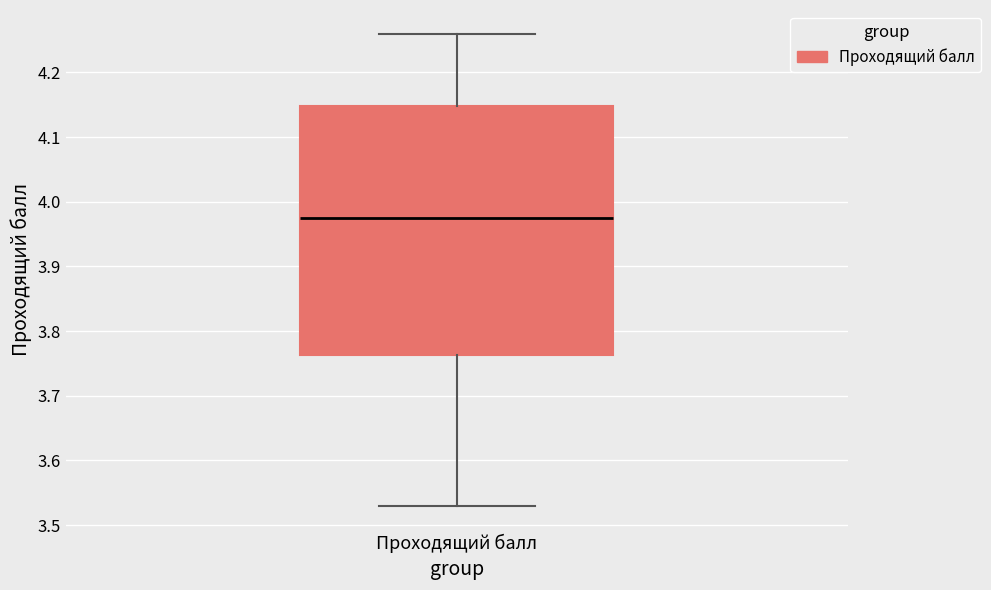

Transcribe this box plot: give where the median line is, the range the box spans, and where the two whiskers end, as read against the y-axis. The values are not printed on the chart, so give them approximately, as read against the axis.

median 3.98, box 3.76 to 4.15, whiskers 3.53 to 4.26